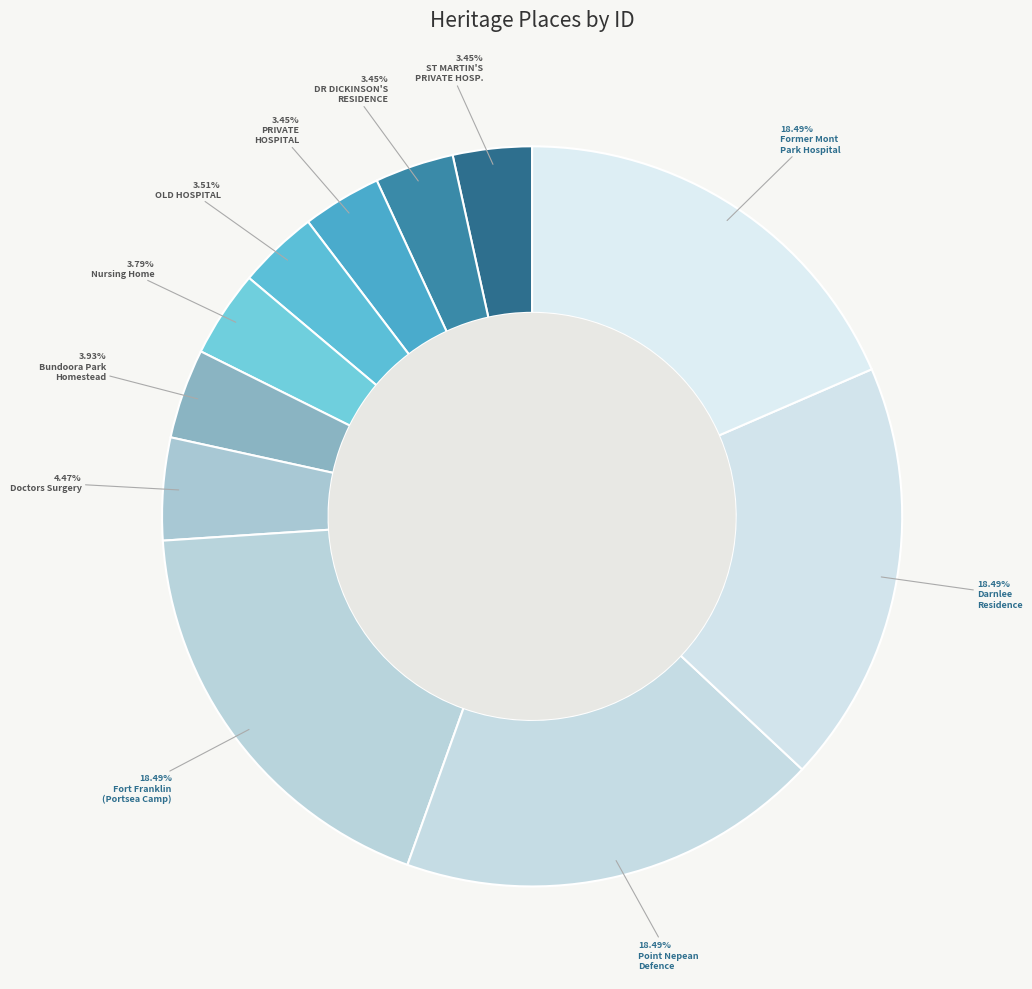

Count the number of slices in the pie.

11